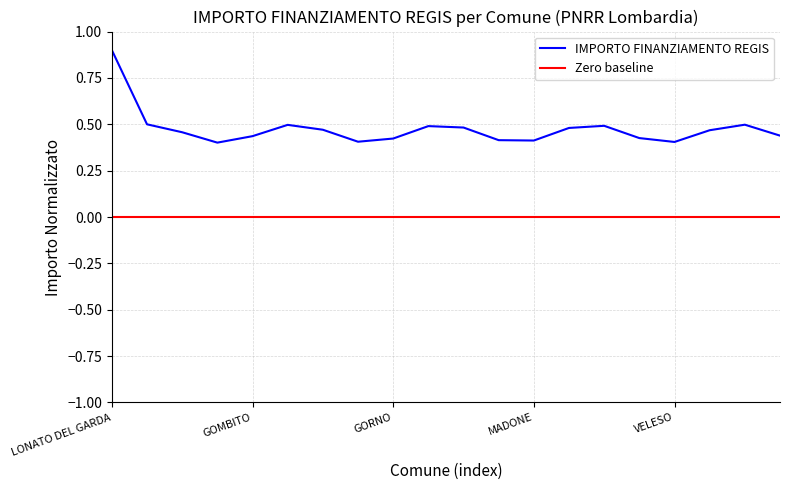

Which series has the largest total across all categories?

IMPORTO FINANZIAMENTO REGIS